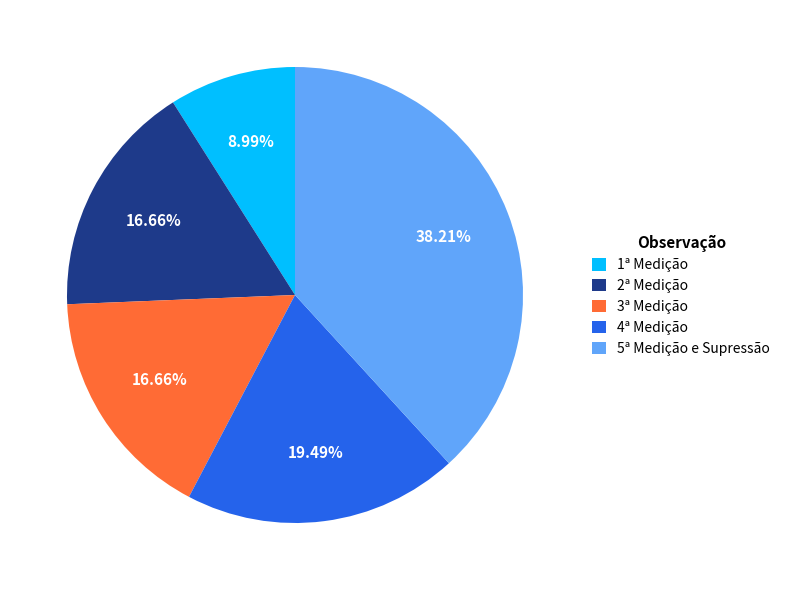

Is it true that 3ª Medição is 17% of the pie?

True